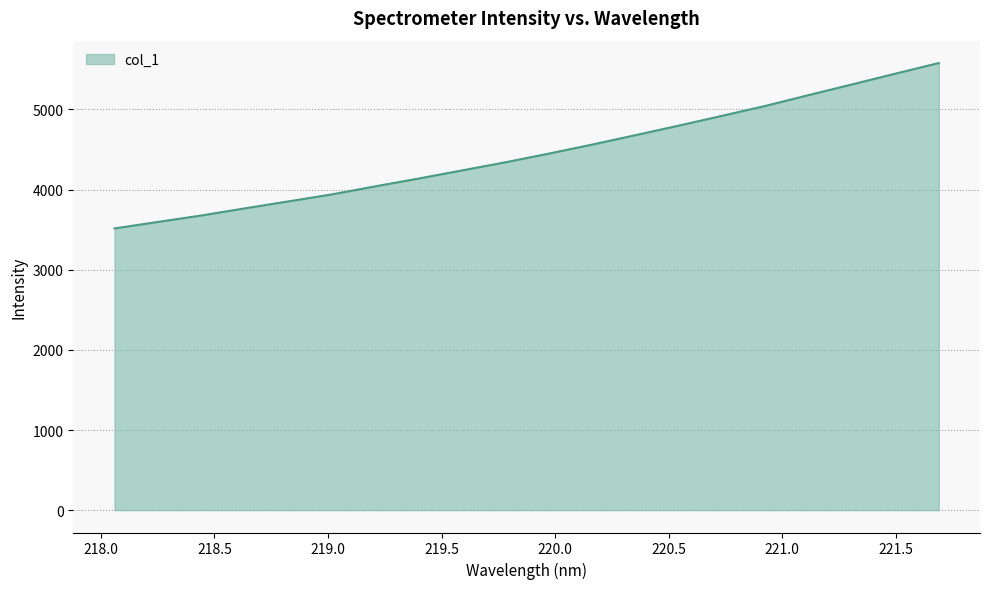

What is the greatest value displayed?

5579.7